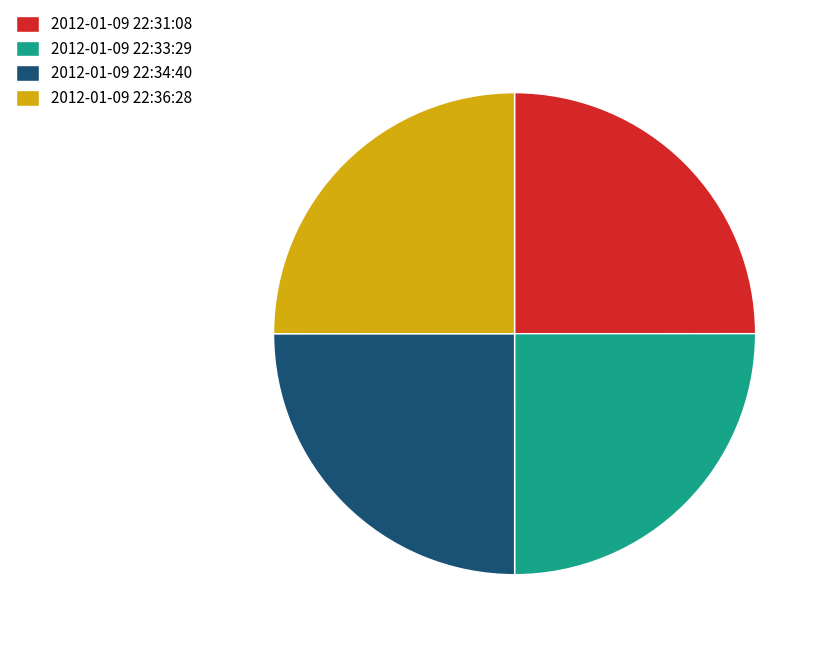

How many segments does this pie chart have?

4